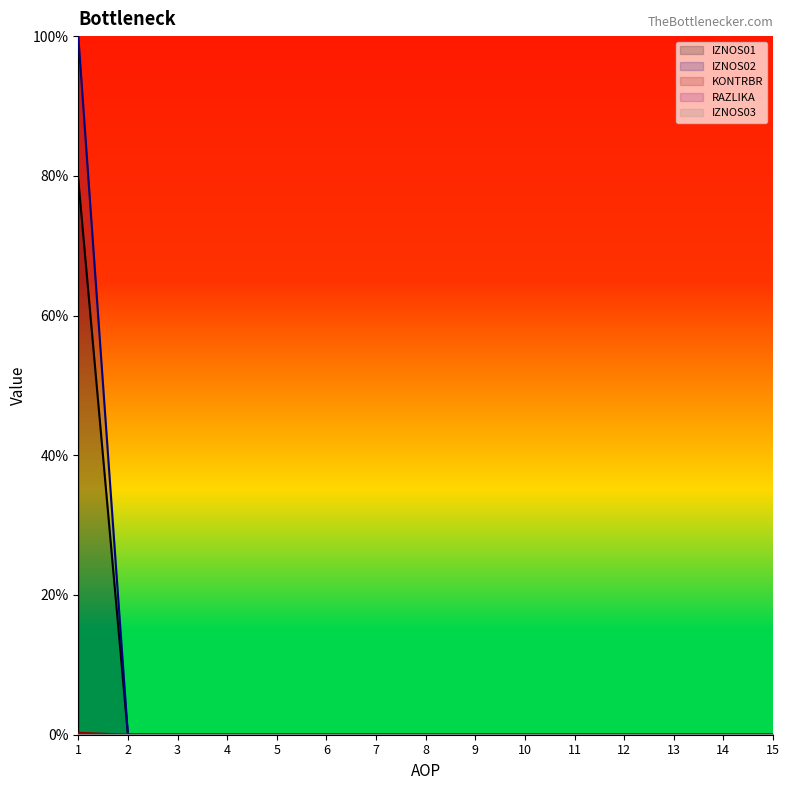

Which series changed the most between 4 and 9?

IZNOS01